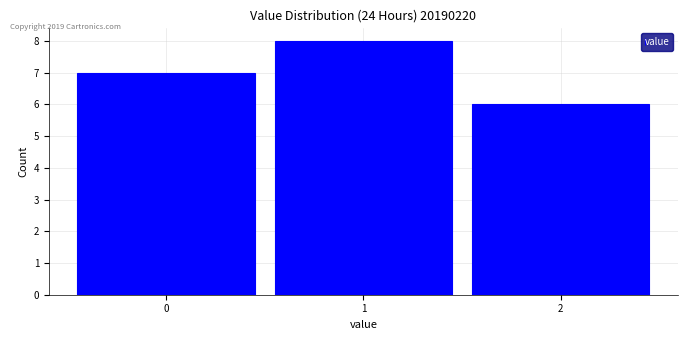

Reading left to right, transcribe this chart: for each bar, give the range it covers on the x-axis and its height. The values are not printed on the chart, so give them approximately, as read against the axis.

-0.5 to 0.5: 7
0.5 to 1.5: 8
1.5 to 2.5: 6